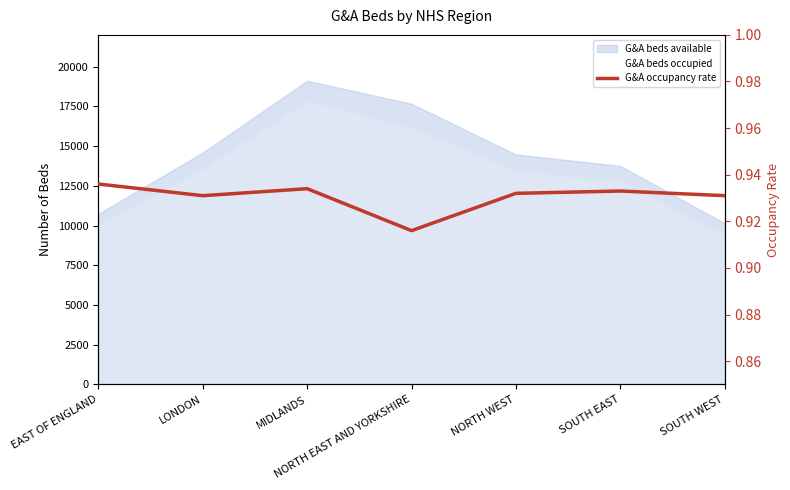

True or false: the data shows 1.7 at MIDLANDS.

False